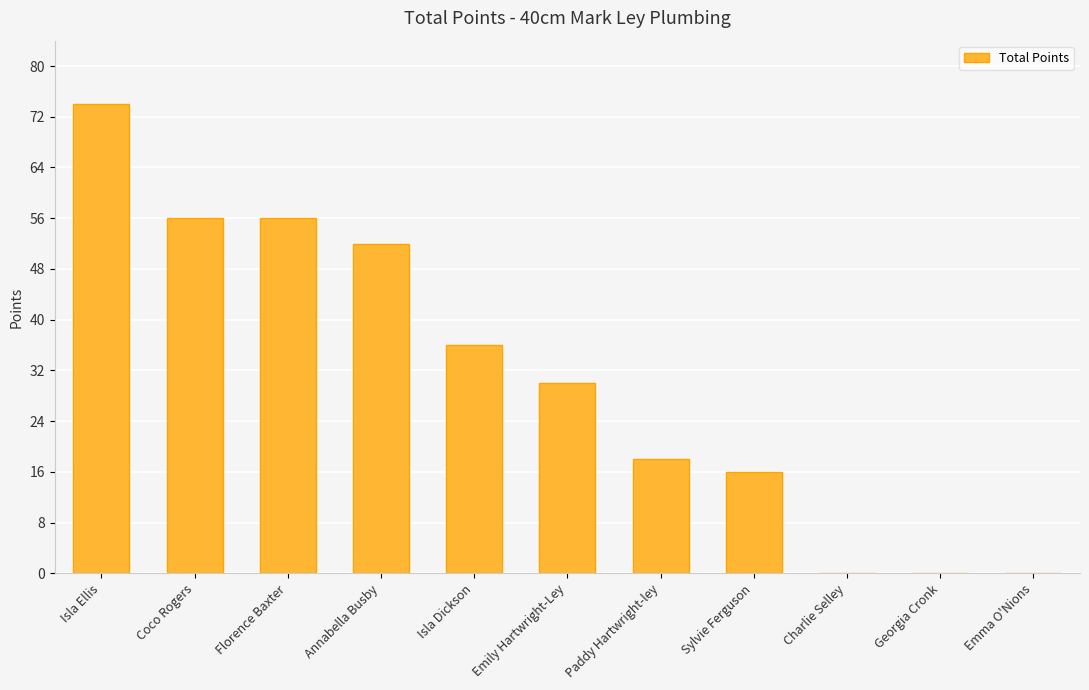

True or false: the data shows 50 at Georgia Cronk.

False